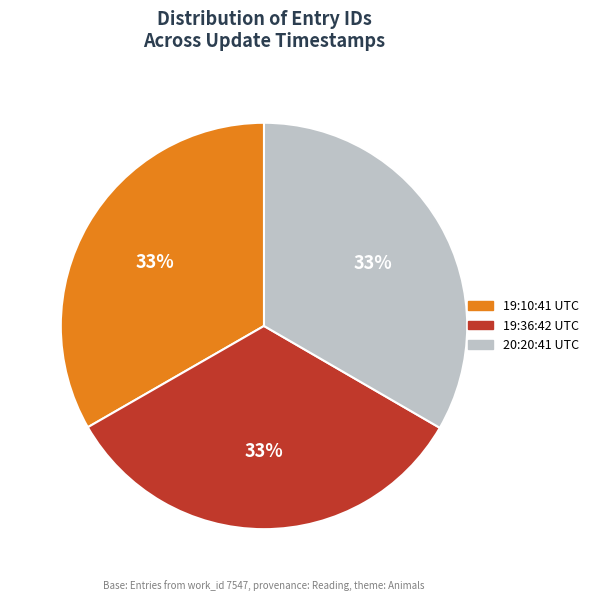

Approximately how many times larger is the value at 19:10:41 UTC compared to 20:20:41 UTC?

1.0